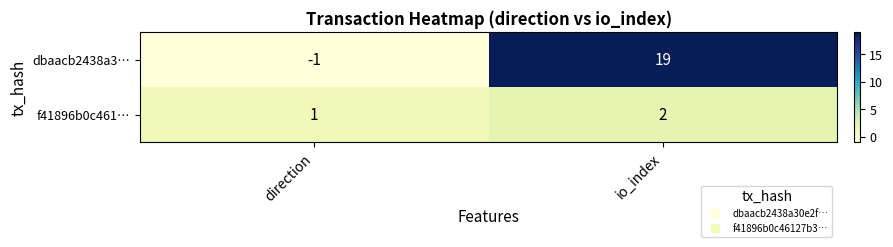

Rank the series at direction from highest to lowest value.

f41896b0c461…, dbaacb2438a3…